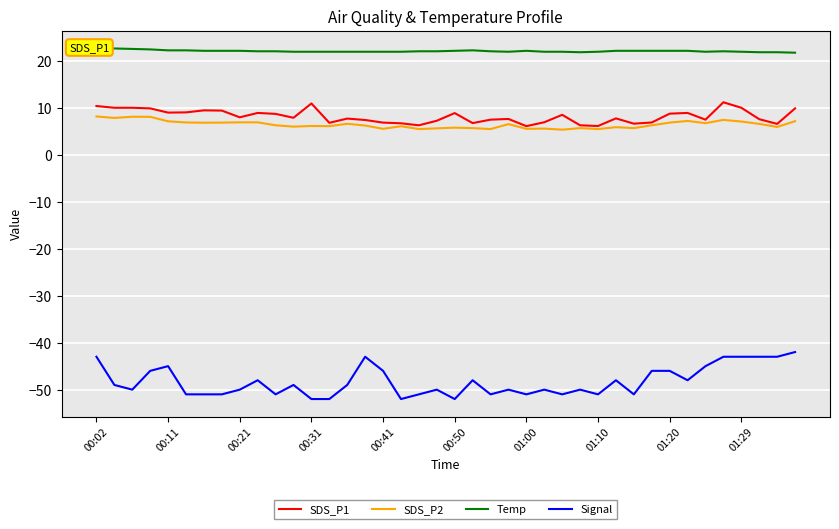

True or false: Temp and Signal cross at least once.

False